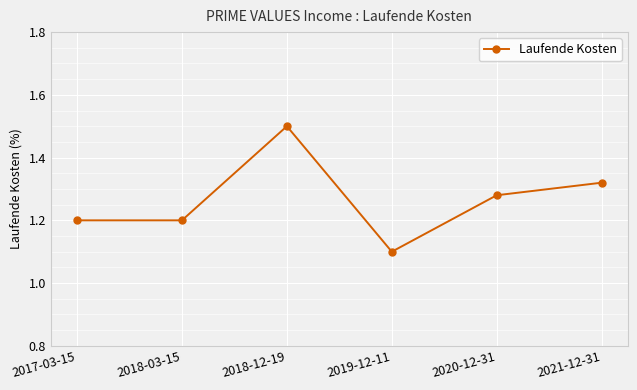

Which label corresponds to the smallest value in the chart?

2019-12-11